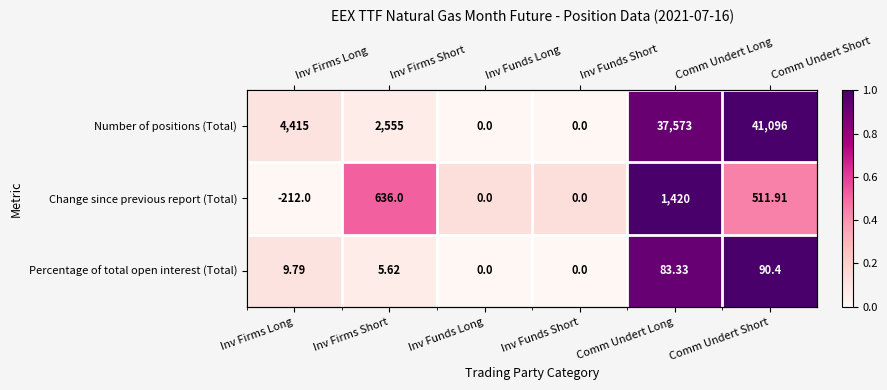

List the labels in order of Percentage of total open interest (Total) value, largest first.

Comm Undert Short, Comm Undert Long, Inv Firms Long, Inv Firms Short, Inv Funds Long, Inv Funds Short